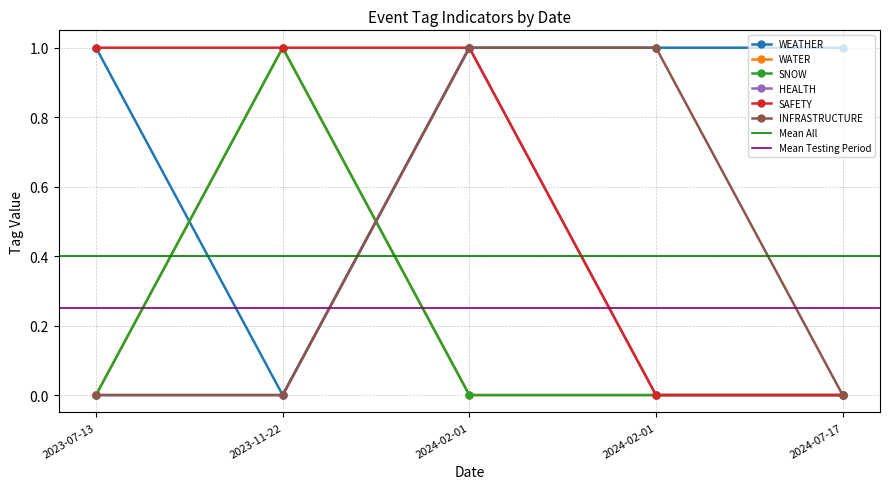

At which label does WEATHER reach its minimum?

2023-11-22